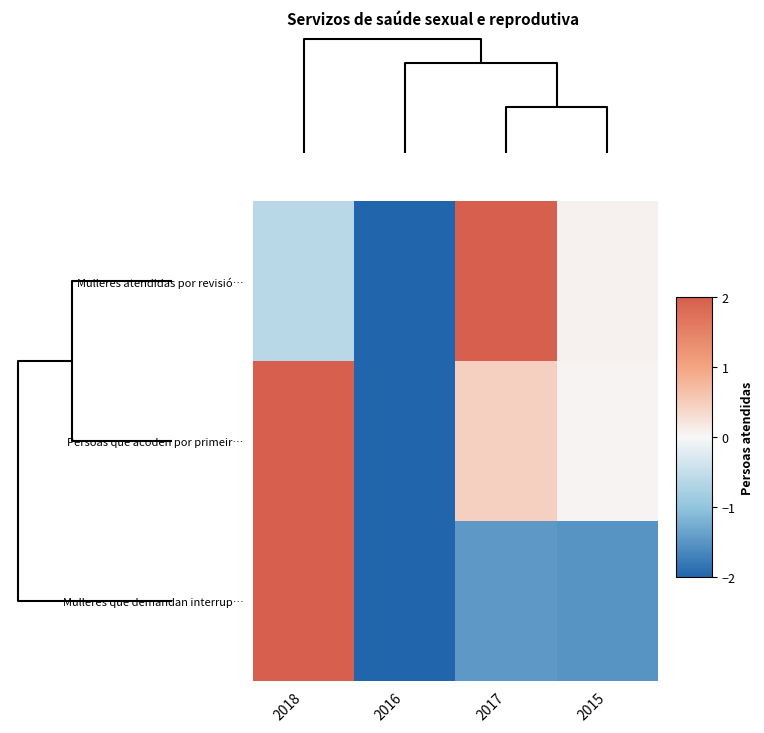

Which category has the highest value across all series?

2017